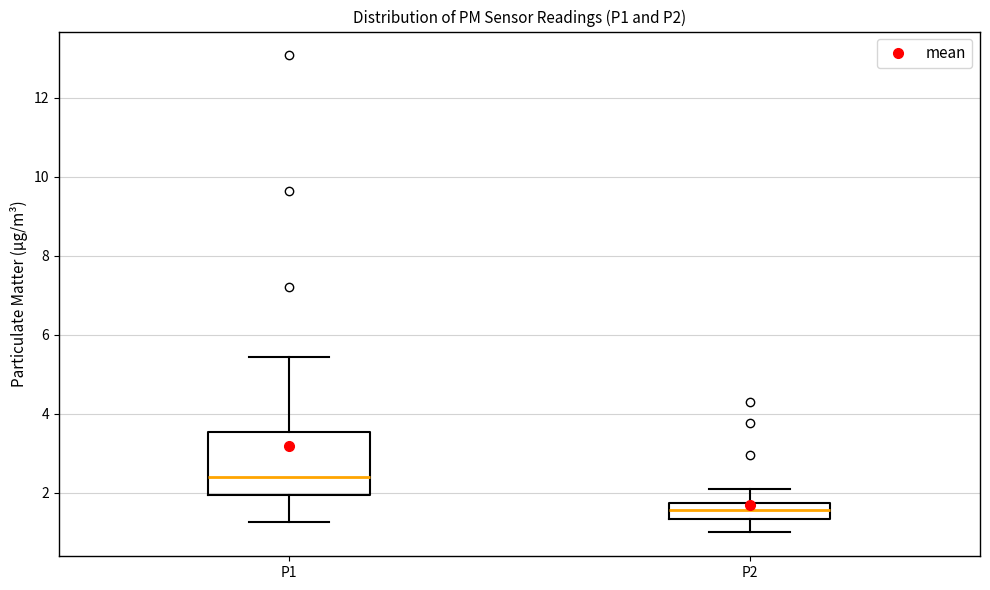

Reading left to right, transcribe this box plot: for each box, give where its median line is, the range the box spans, and where its two whiskers end, as read against the y-axis. The values are not printed on the chart, so give them approximately, as read against the axis.

P1: median 2.4, box 2.0 to 3.6, whiskers 1.2 to 5.4
P2: median 1.6, box 1.4 to 1.8, whiskers 1.0 to 2.2